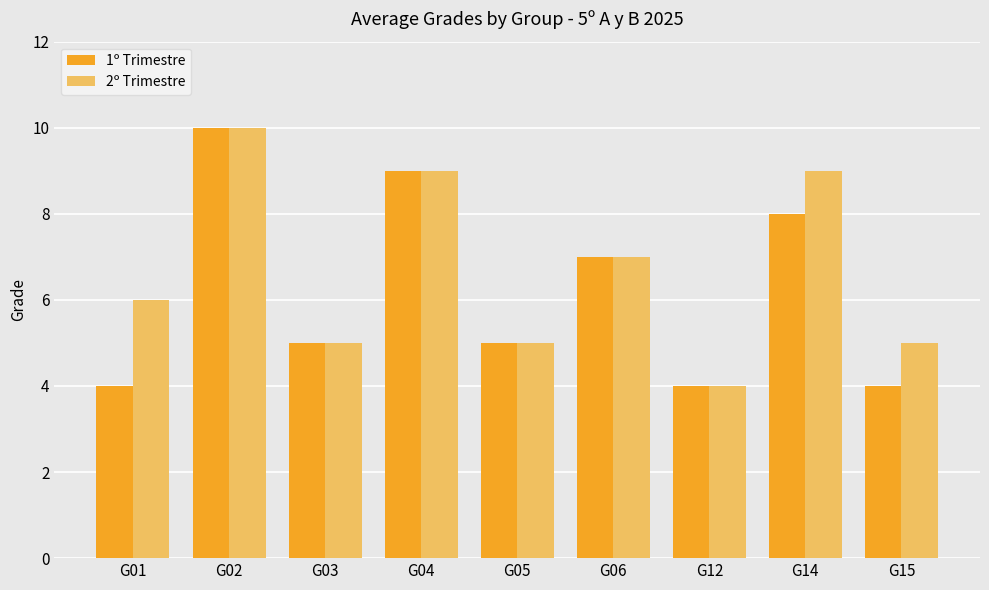

Which series has the largest total across all categories?

2º Trimestre